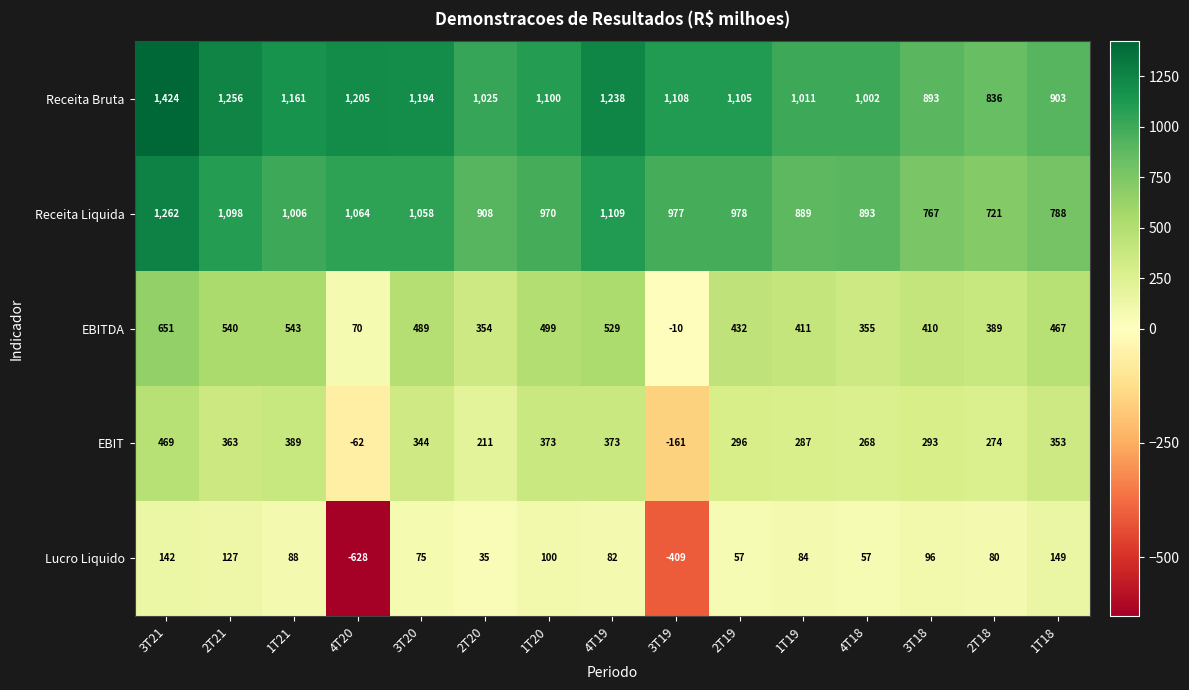

Between 2T21 and 2T19, which series saw the biggest shift?

Receita Bruta